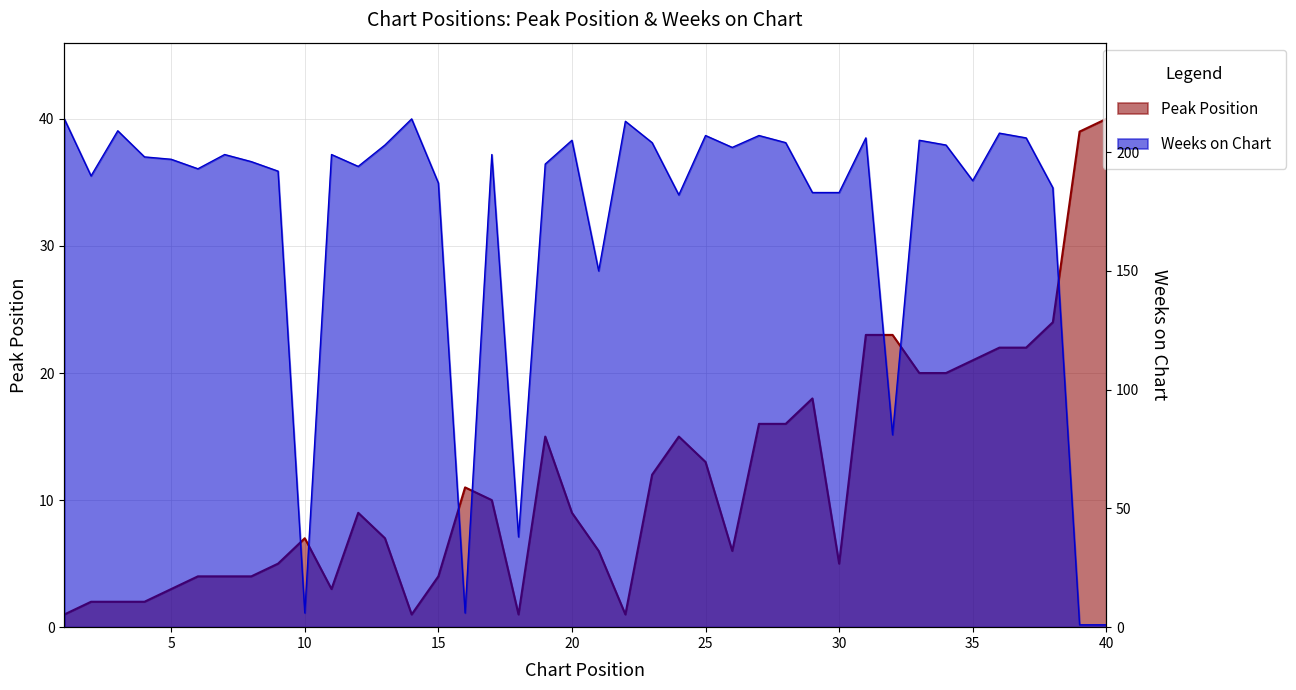

At which category is the sum across all series the highest?

36